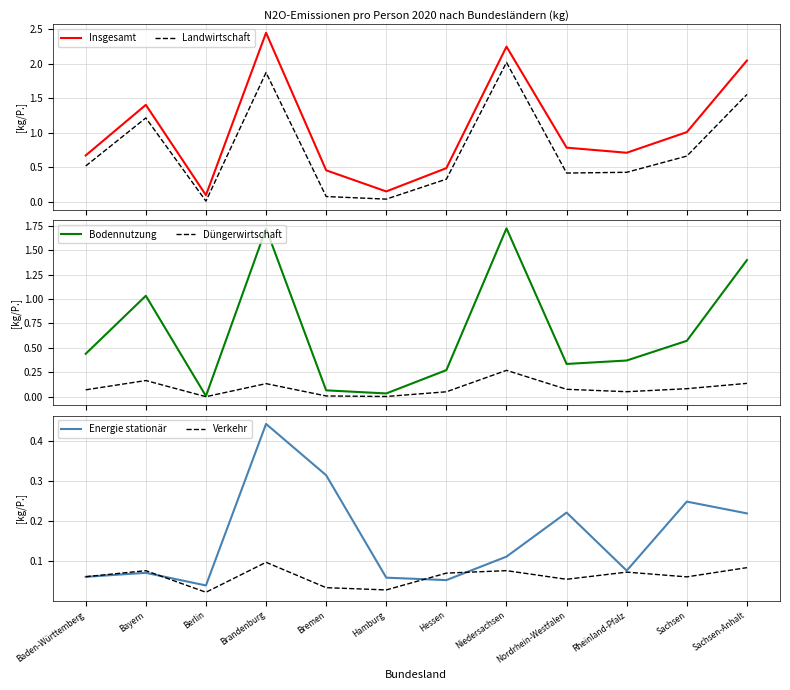

What is the spread (max minus min) of values at Hessen?

0.4